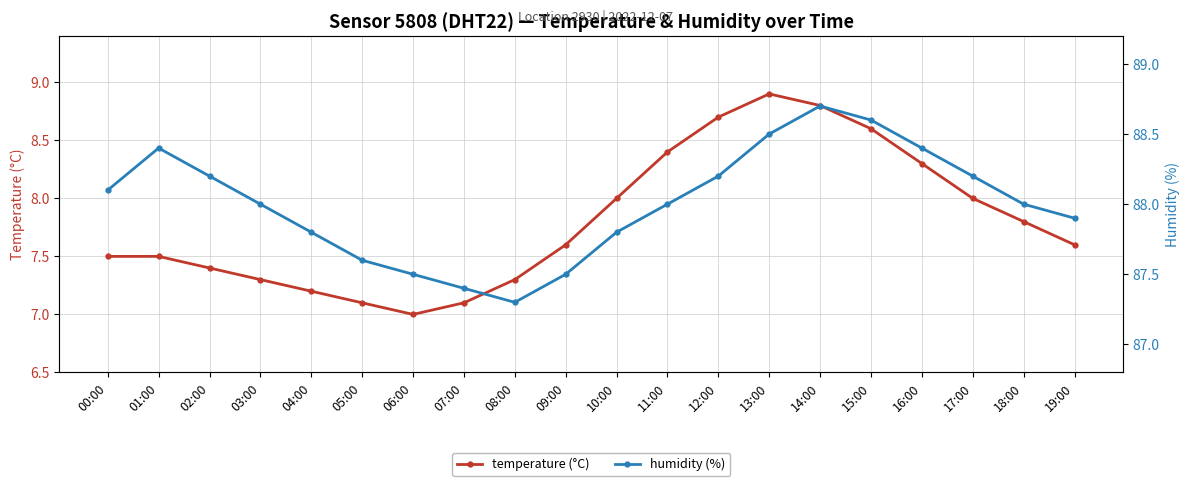

Reading left to right, extract all data points from this chart.

temperature: 00:00=7.5	01:00=7.5	02:00=7.4	03:00=7.3	04:00=7.2	05:00=7.1	06:00=7.0	07:00=7.1	08:00=7.3	09:00=7.6	10:00=8.0	11:00=8.4	12:00=8.7	13:00=8.9	14:00=8.8	15:00=8.6	16:00=8.3	17:00=8.0	18:00=7.8	19:00=7.6
humidity: 00:00=88.1	01:00=88.4	02:00=88.2	03:00=88.0	04:00=87.8	05:00=87.6	06:00=87.5	07:00=87.4	08:00=87.3	09:00=87.5	10:00=87.8	11:00=88.0	12:00=88.2	13:00=88.5	14:00=88.7	15:00=88.6	16:00=88.4	17:00=88.2	18:00=88.0	19:00=87.9